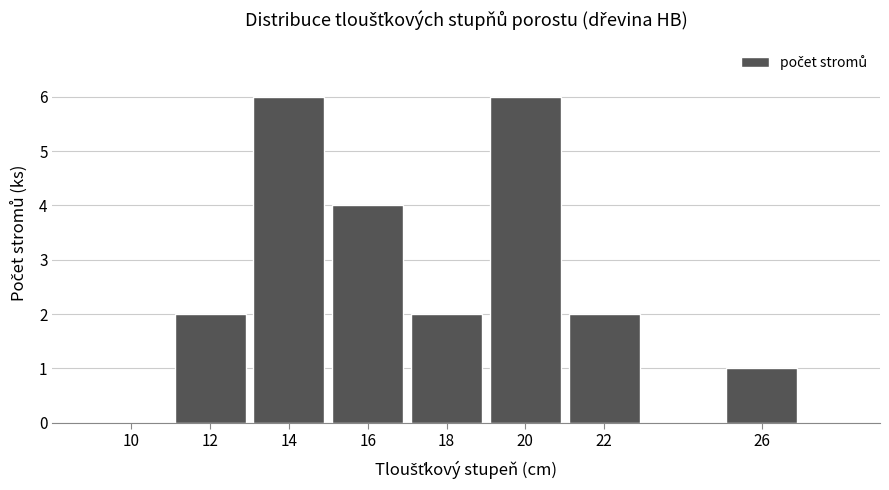

Reading right to left, what are all the values shown in this chart?

26=1	22=2	20=6	18=2	16=4	14=6	12=2	10=0